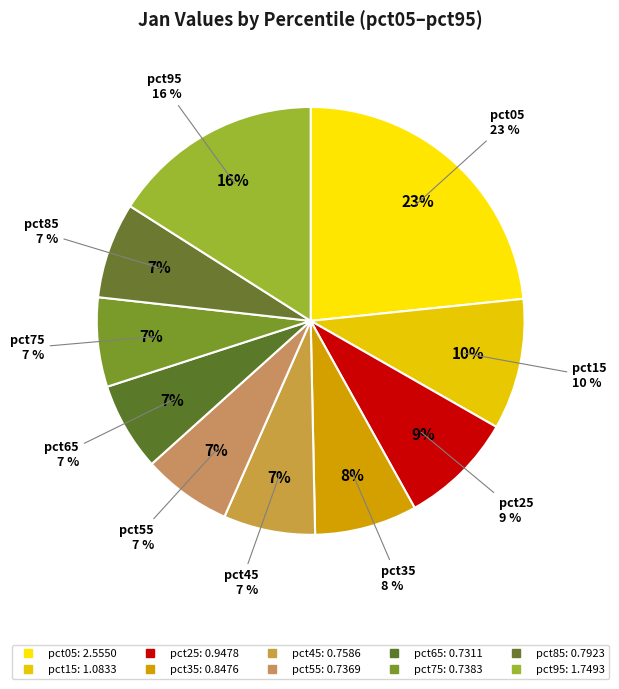

To the nearest percent, what percentage of the pie is pct35?

8%